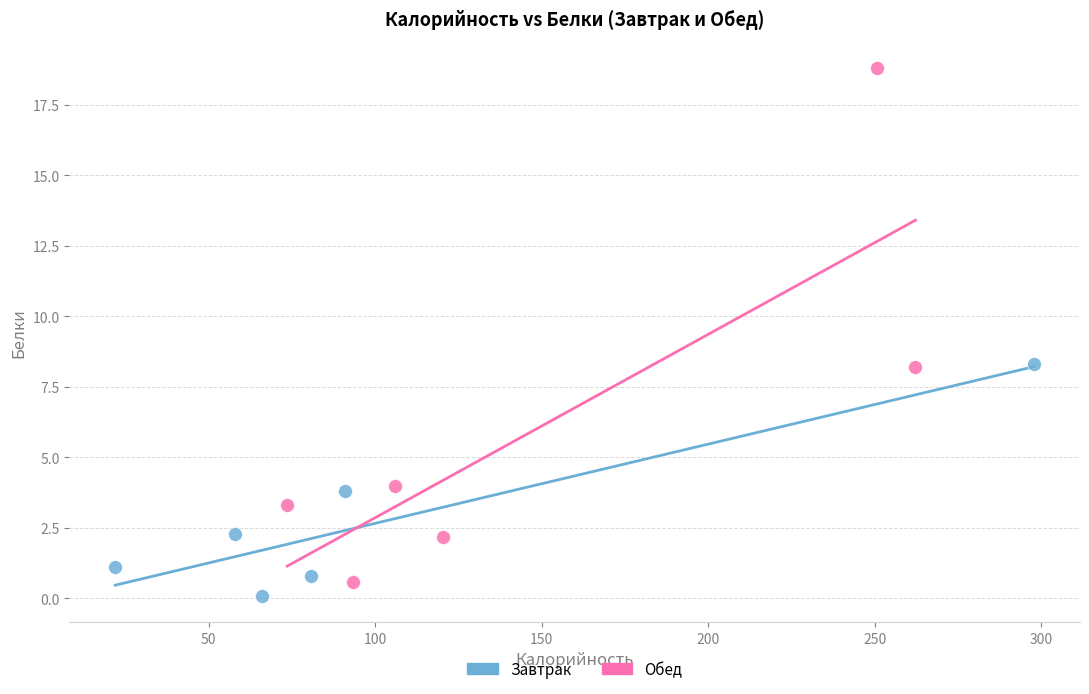

Which series contains the highest Y value?

Обед